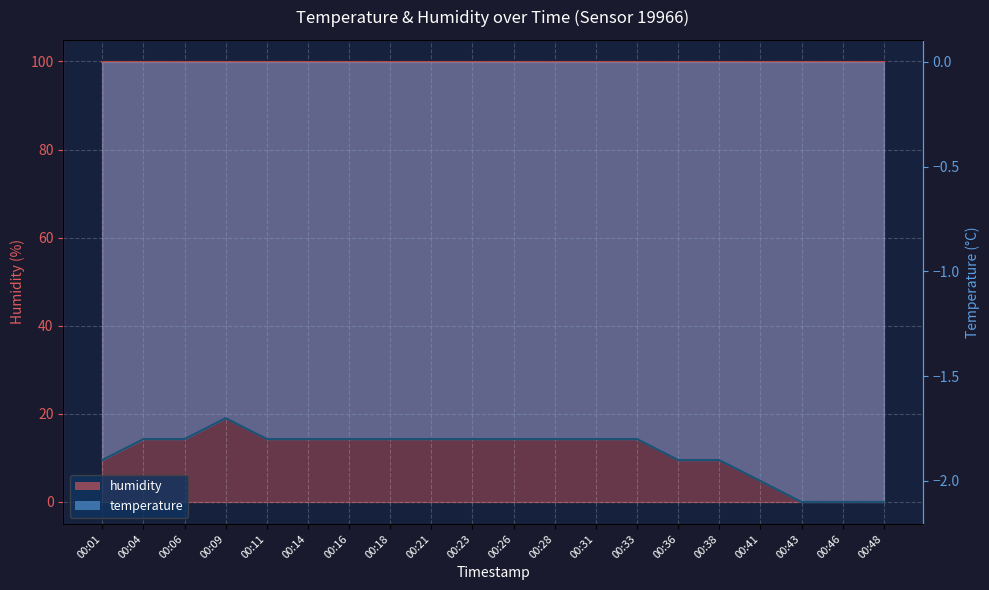

Between 00:26 and 00:06, which is larger?

00:26